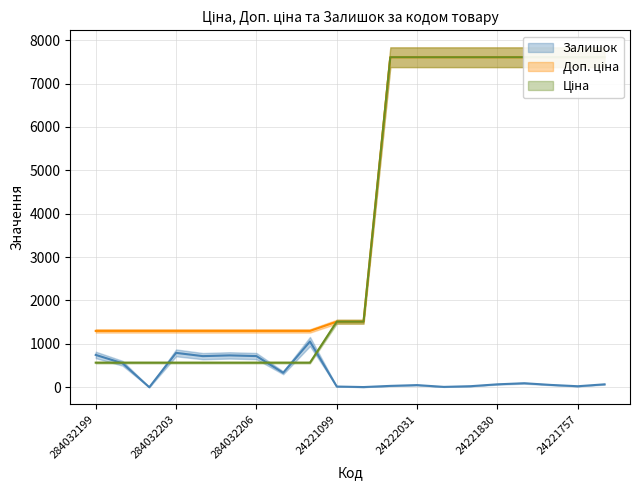

Does the chart display data point markers on the line(s)?

No